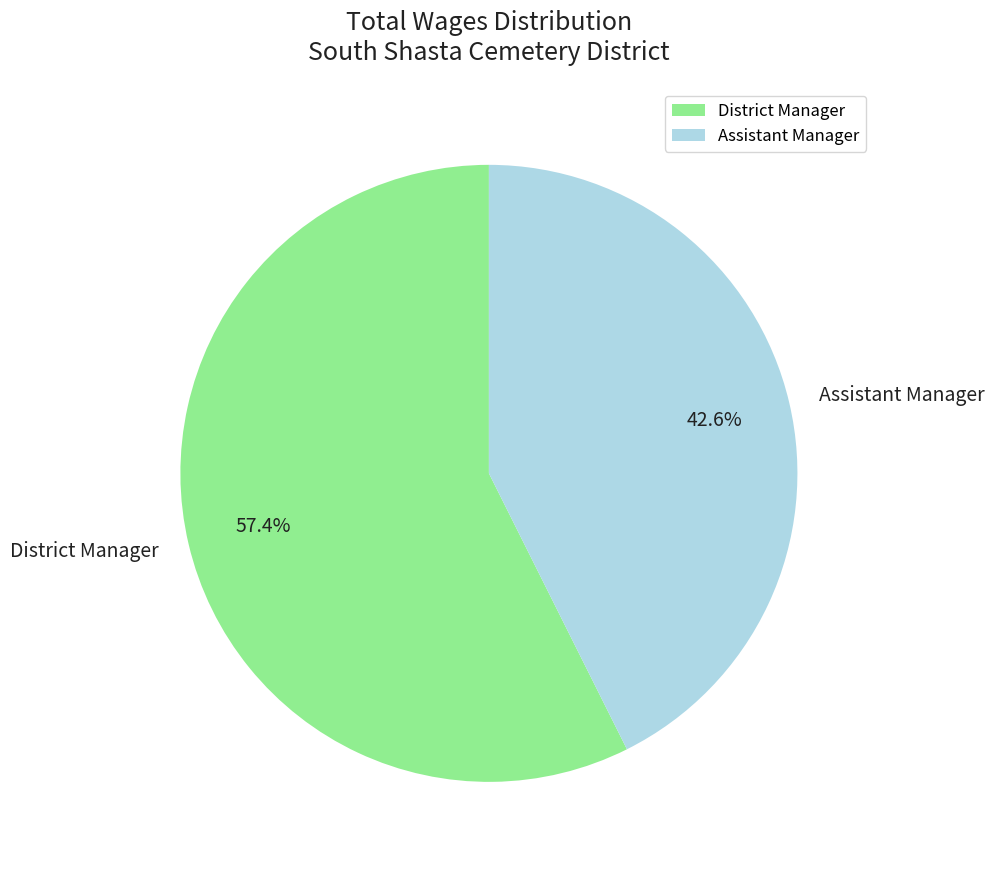

What percentage is the Assistant Manager slice, to the nearest percent?

43%